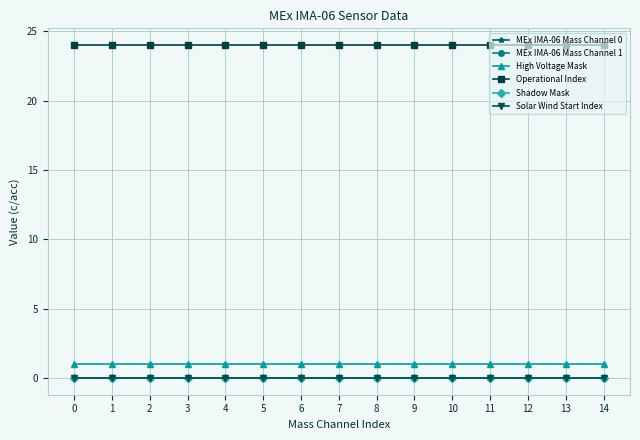

True or false: High Voltage Mask and Operational Index intersect in this chart.

False